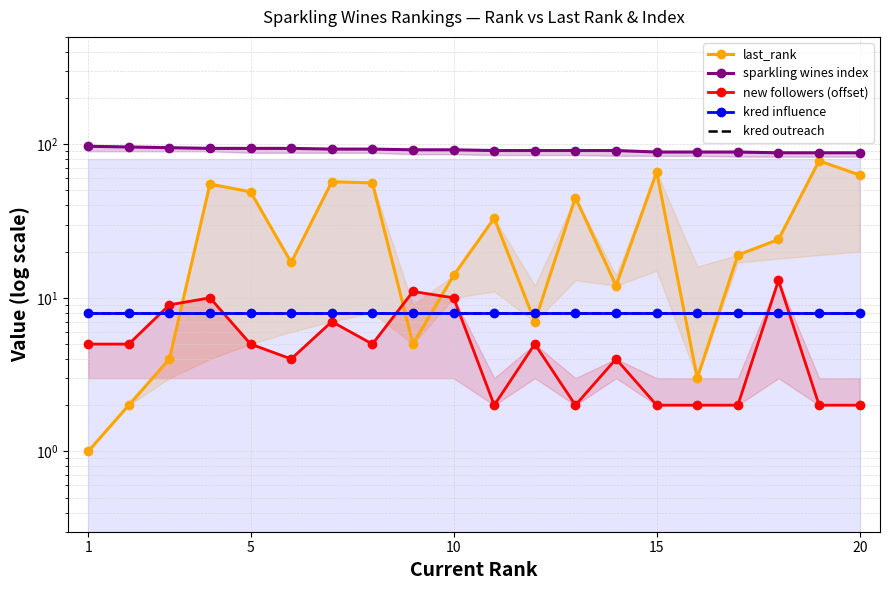

Which series has the largest total across all categories?

sparkling wines index